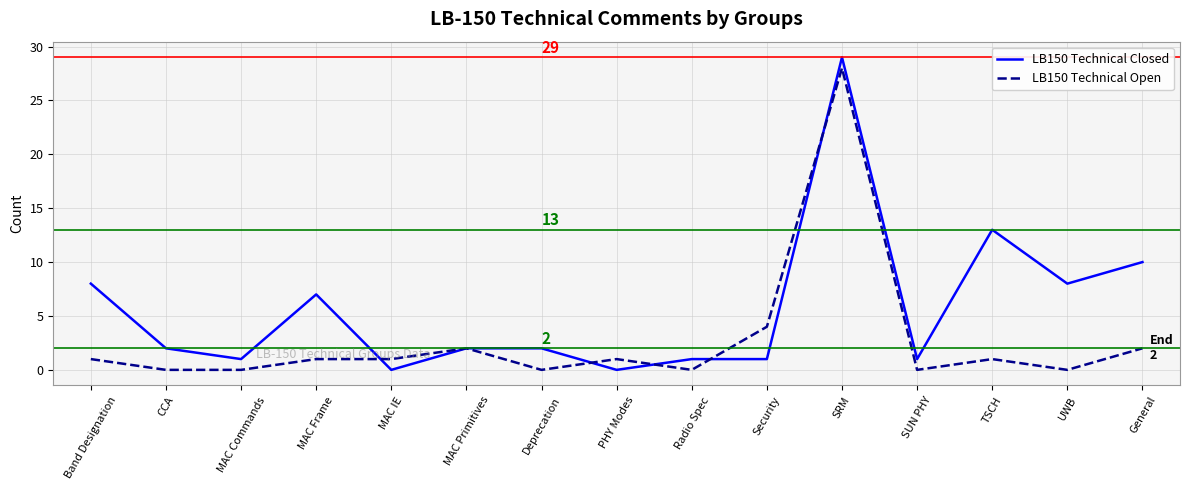

The value of LB150 Technical Open at Band Designation is 1. True or false?

True